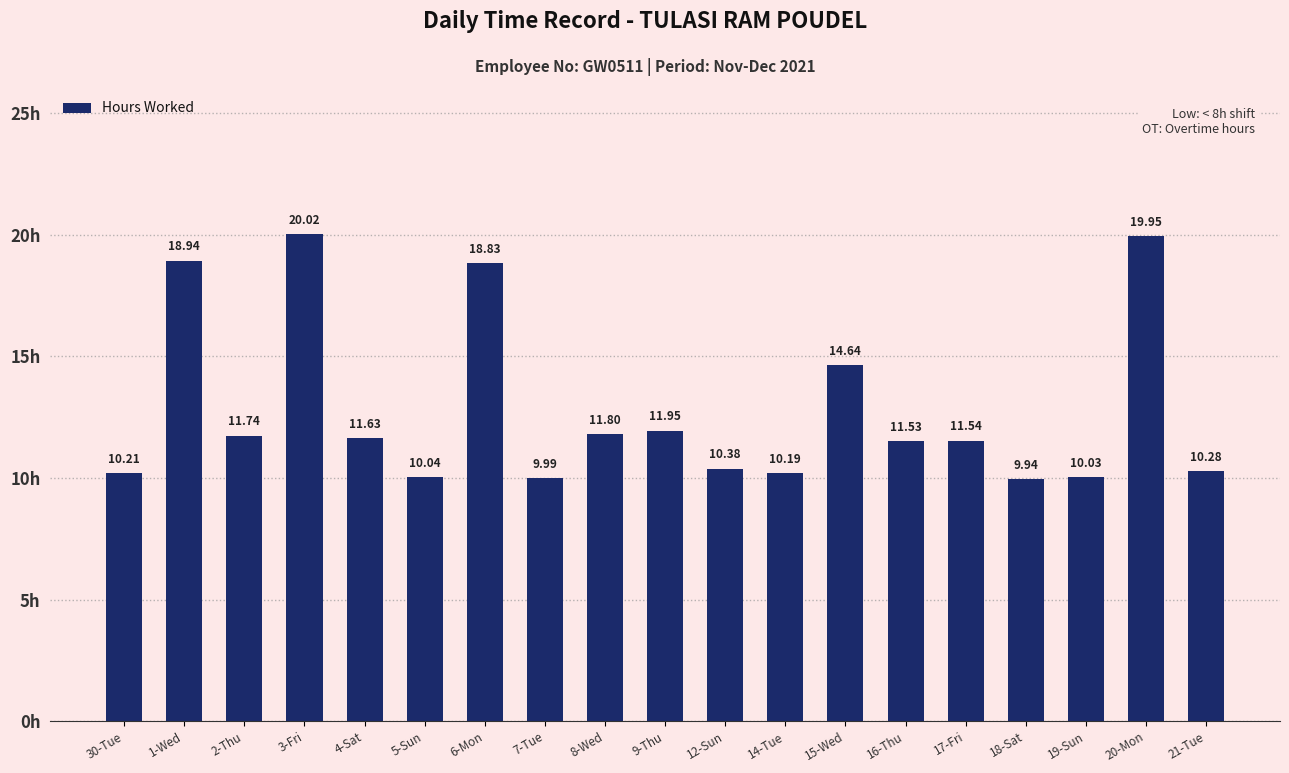

What position from the left is 21-Tue?

19